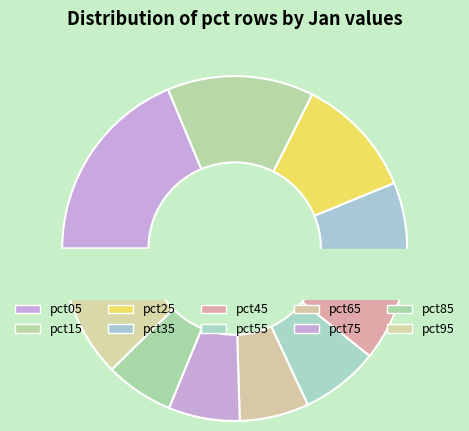

What is the smallest slice in the pie chart?

pct85